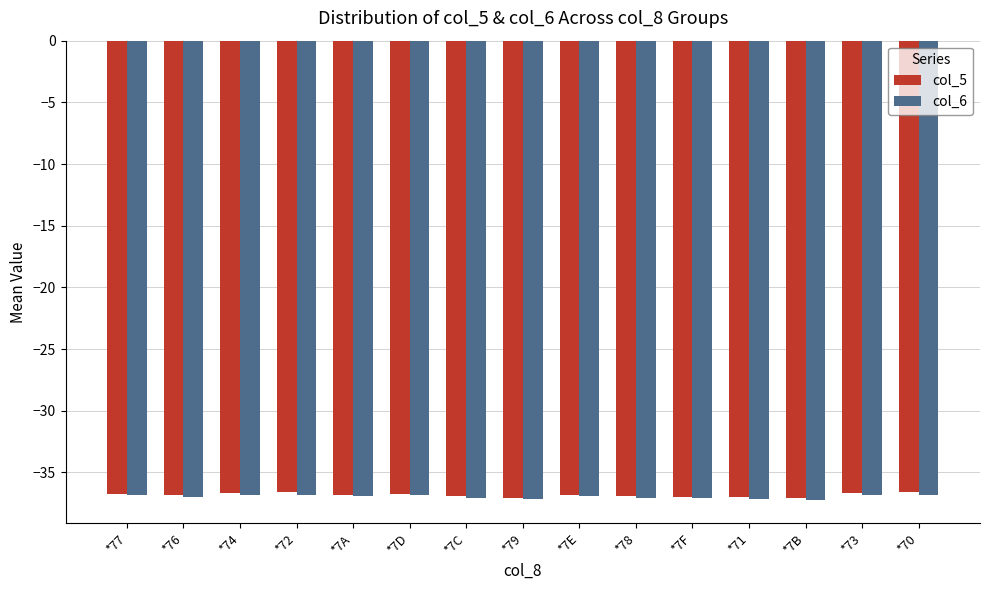

What is the total value across all series at *71?

-74.1